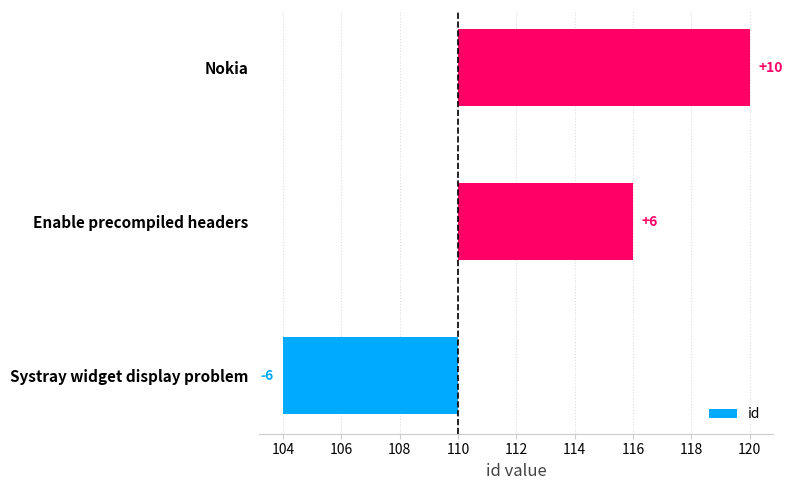

Reading left to right, what are all the values shown in this chart?

-6	6	10